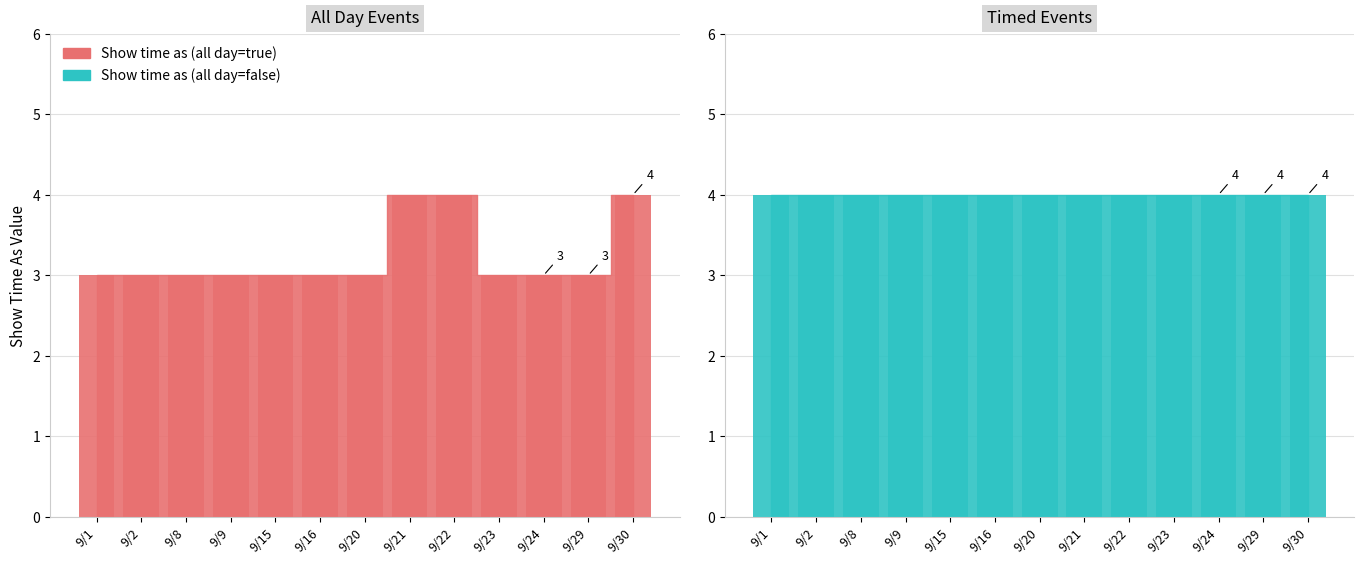

What is the greatest value displayed?

4